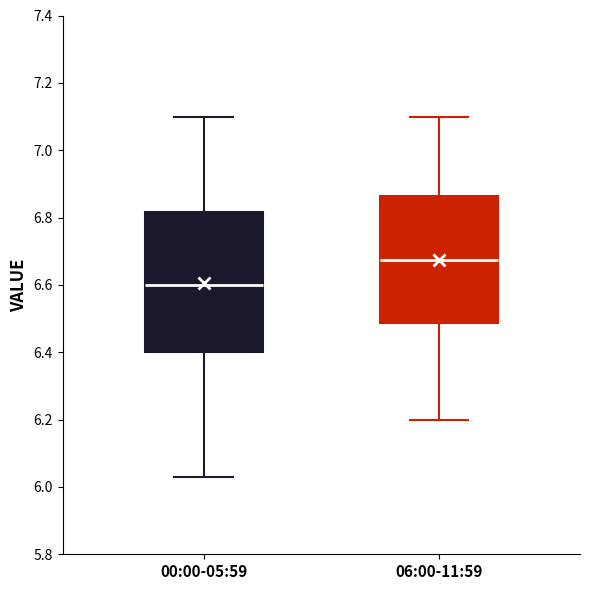

Reading left to right, transcribe this box plot: for each box, give where its median line is, the range the box spans, and where its two whiskers end, as read against the y-axis. The values are not printed on the chart, so give them approximately, as read against the axis.

00:00-05:59: median 6.60, box 6.40 to 6.82, whiskers 6.04 to 7.10
06:00-11:59: median 6.68, box 6.48 to 6.86, whiskers 6.20 to 7.10